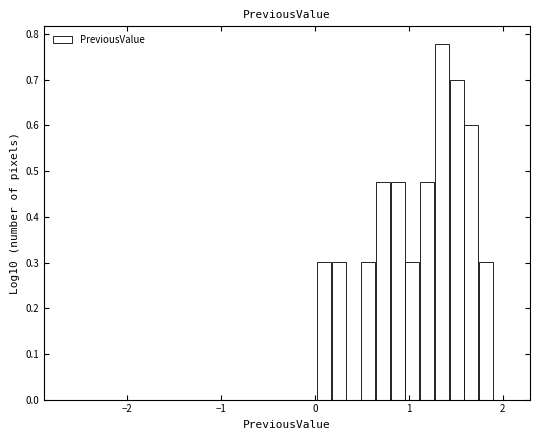

Read against the x-axis, roughly where is the centre of the tallest bar?

1.4